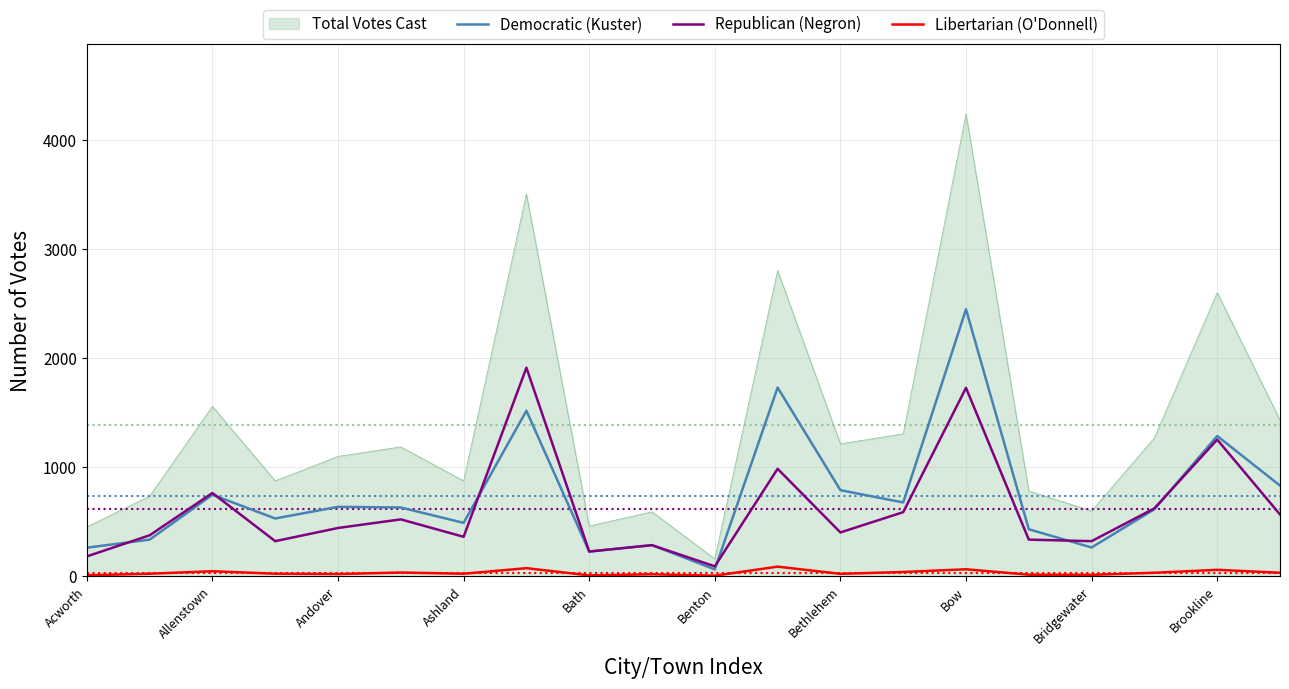

How many series are shown in this chart?

4